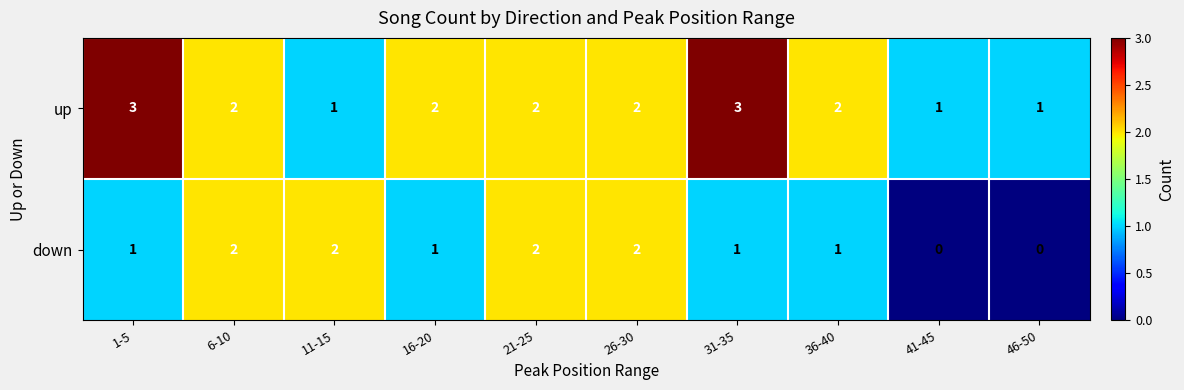

Reading right to left, what are all the values shown in this chart?

up: 1	1	2	3	2	2	2	1	2	3
down: 0	0	1	1	2	2	1	2	2	1